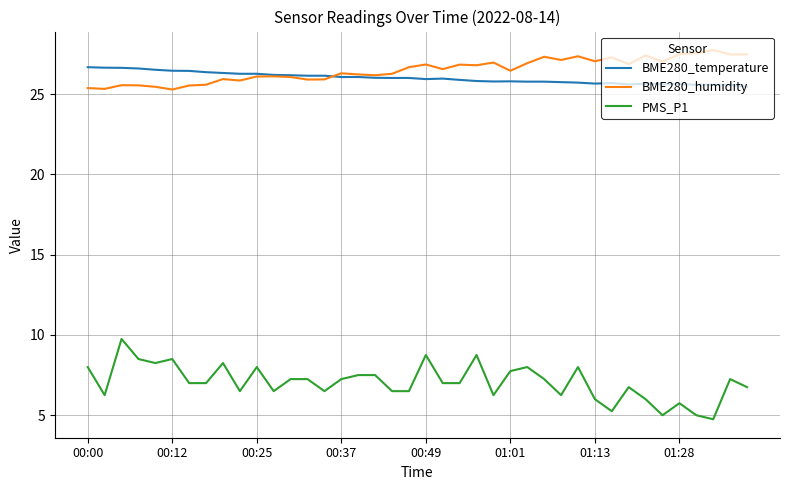

True or false: PMS_P1 and BME280_humidity cross at least once.

False